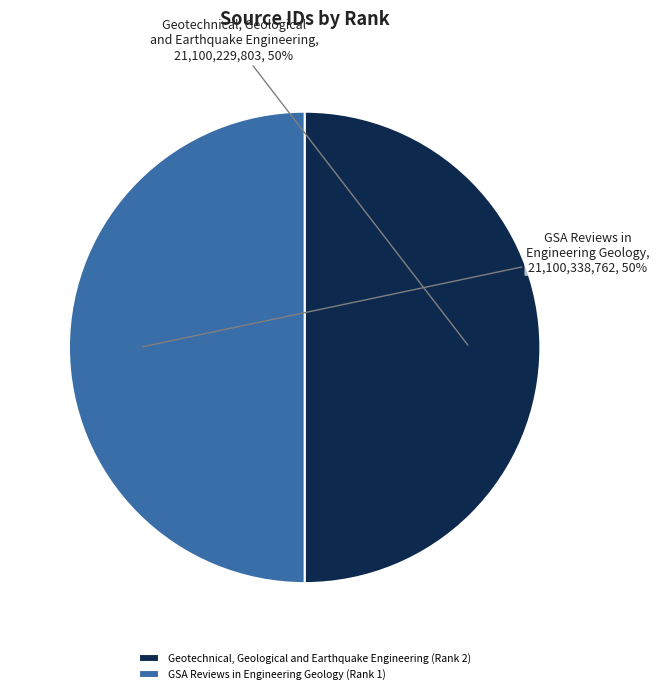

True or false: Geotechnical, Geological and Earthquake Engineering (Rank 2) accounts for 42% of the total.

False